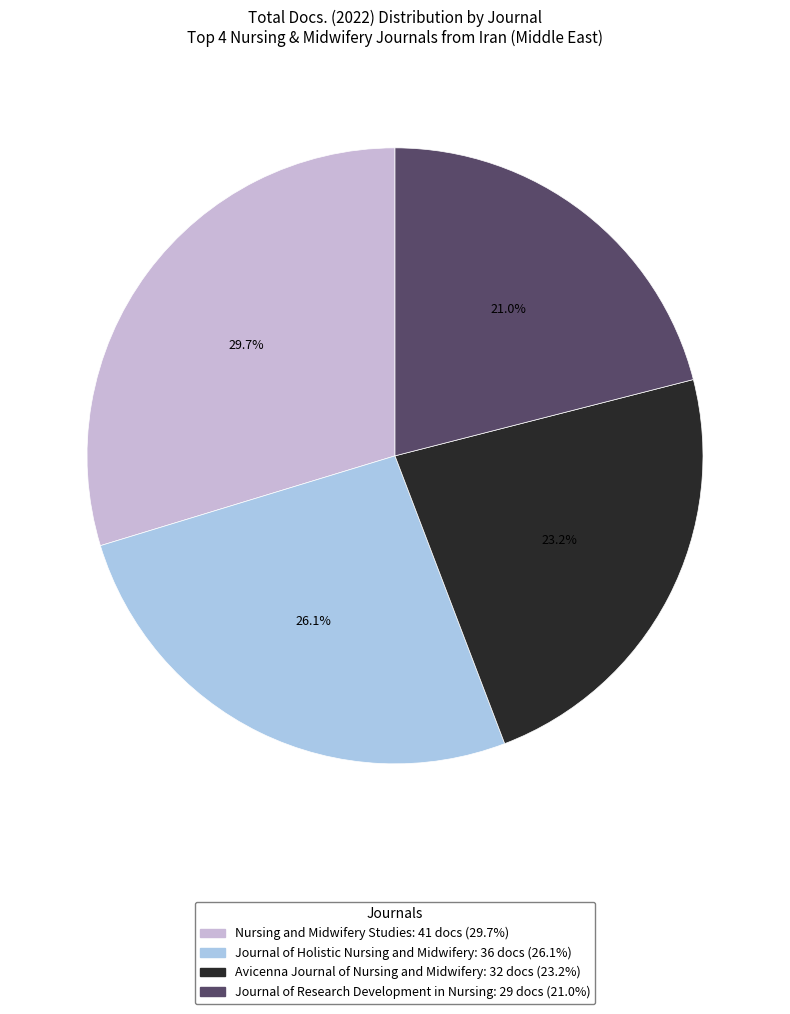

Do Journal of Research Development in Nursing and Journal of Holistic Nursing and Midwifery together represent more than half of the pie?

No